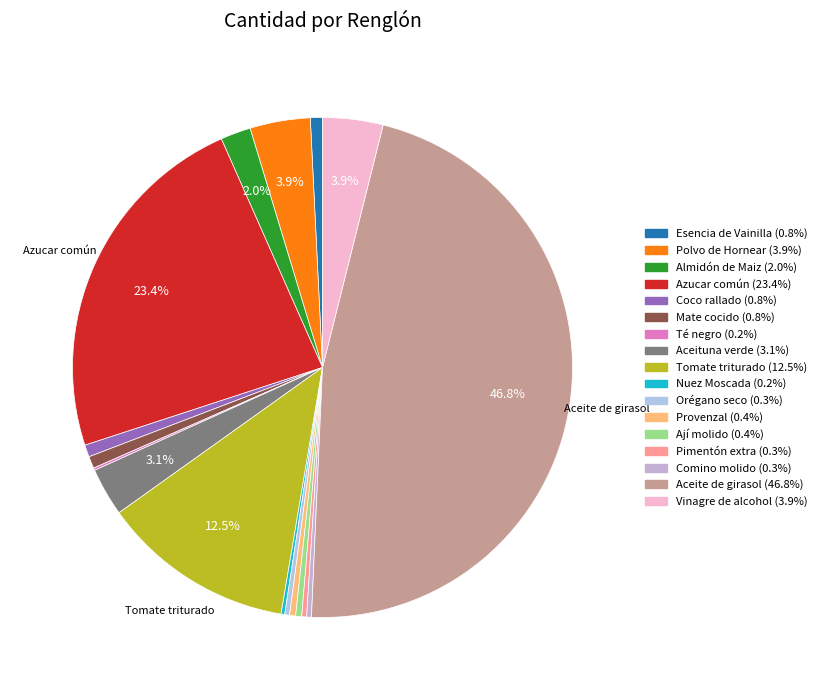

Is Tomate triturado the majority of the pie?

No